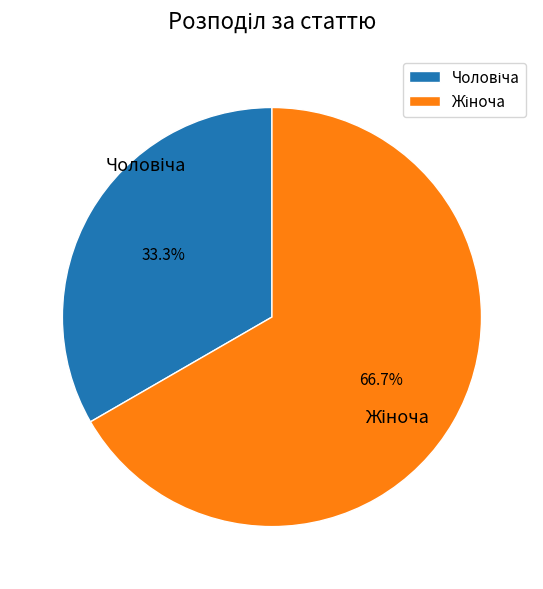

Does any single category account for the majority?

Yes